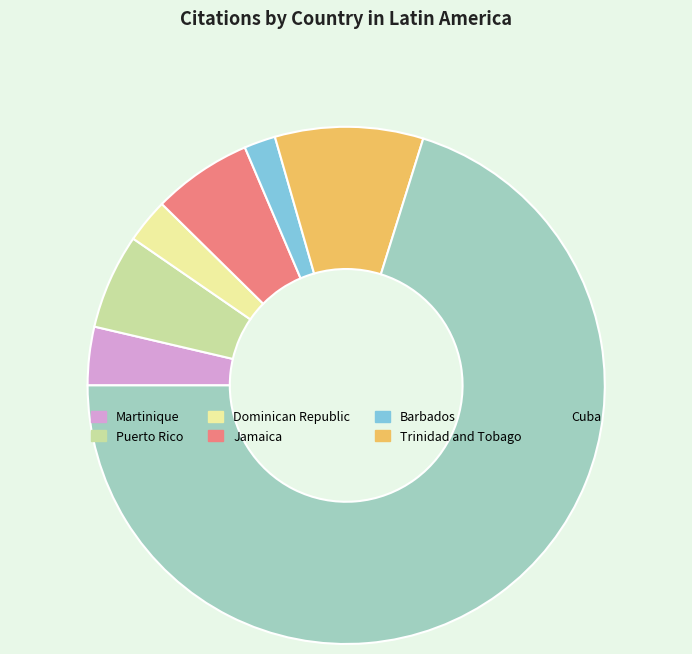

Which category has the smallest portion of the pie?

Barbados